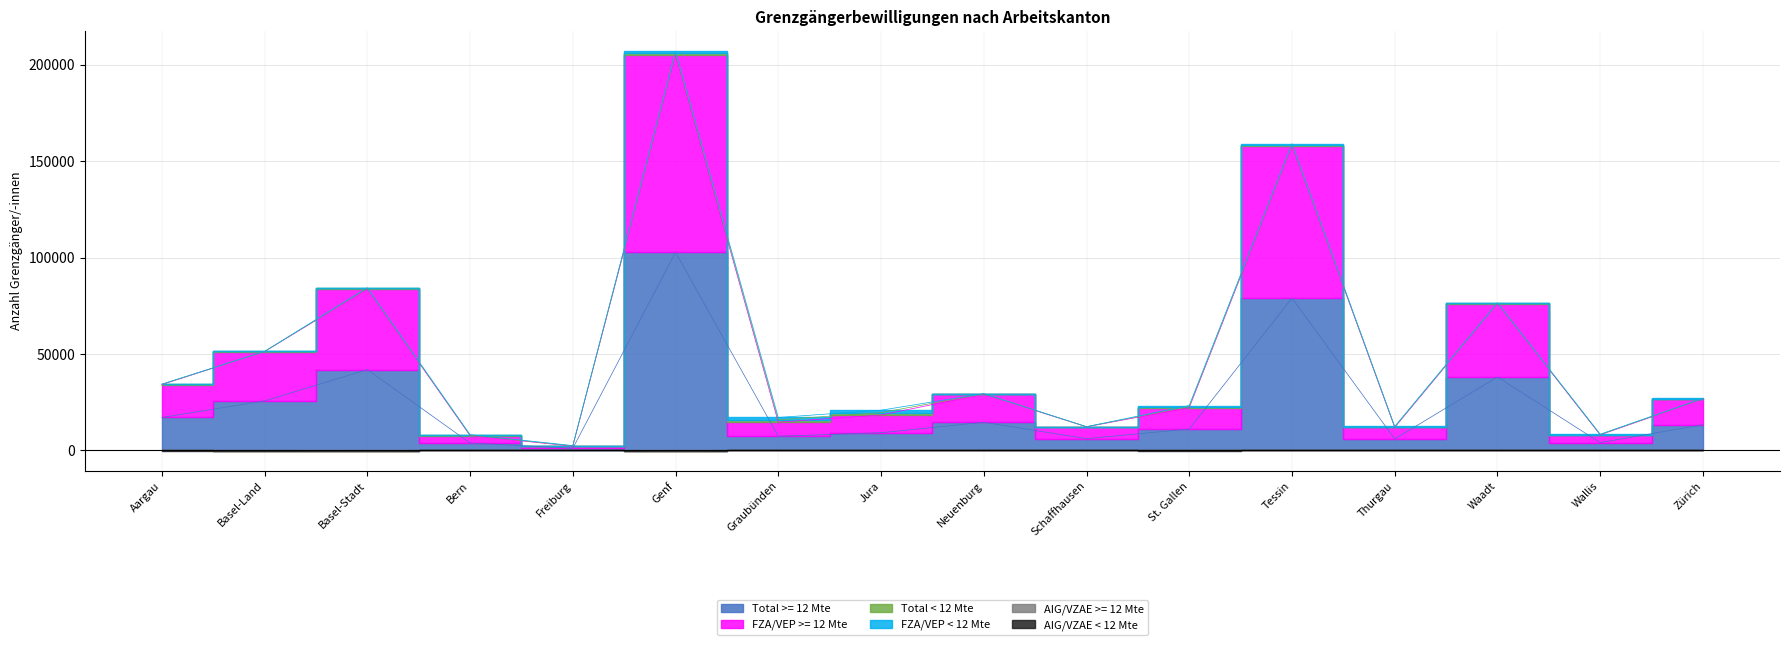

Where is the first local maximum for Total >= 12 Mte?

Basel-Stadt